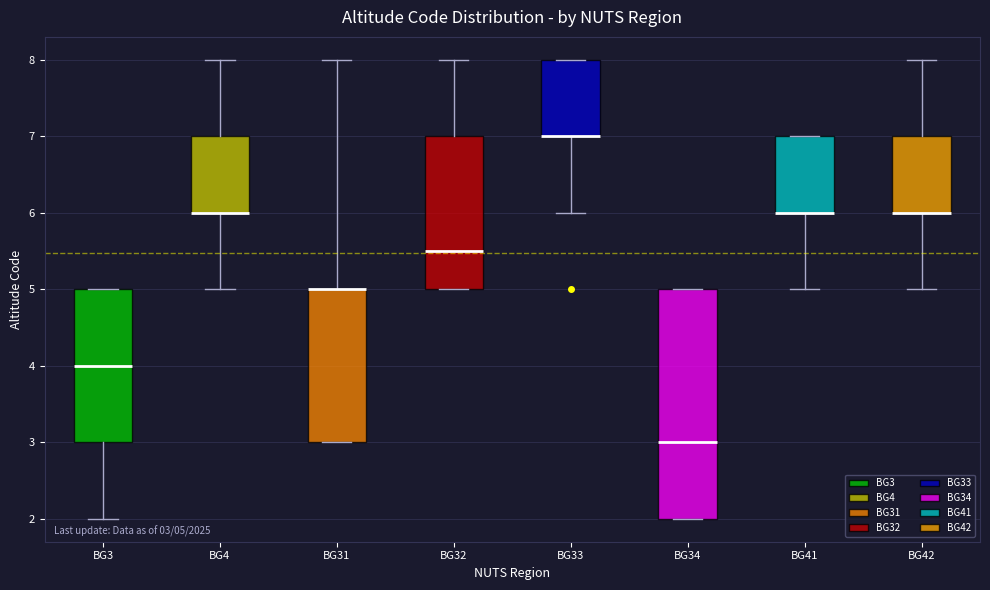

Which box is the tallest, from its lower edge to its upper edge?

BG34